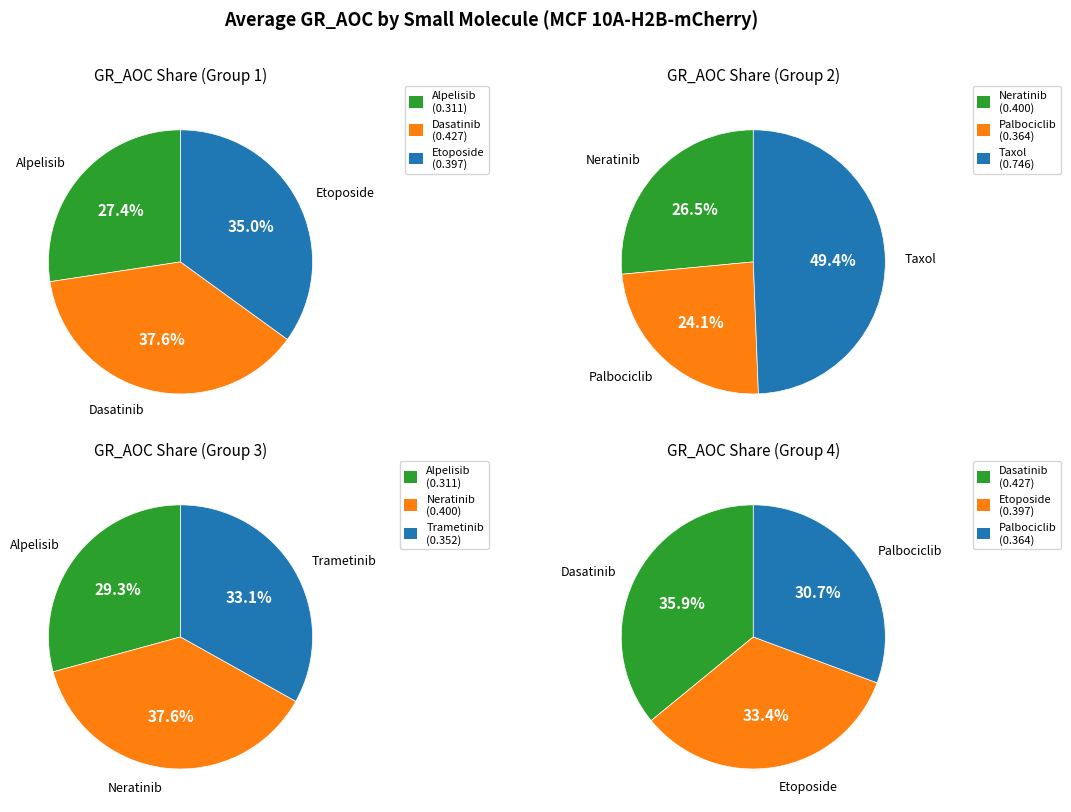

Which slice is the smallest?

Alpelisib